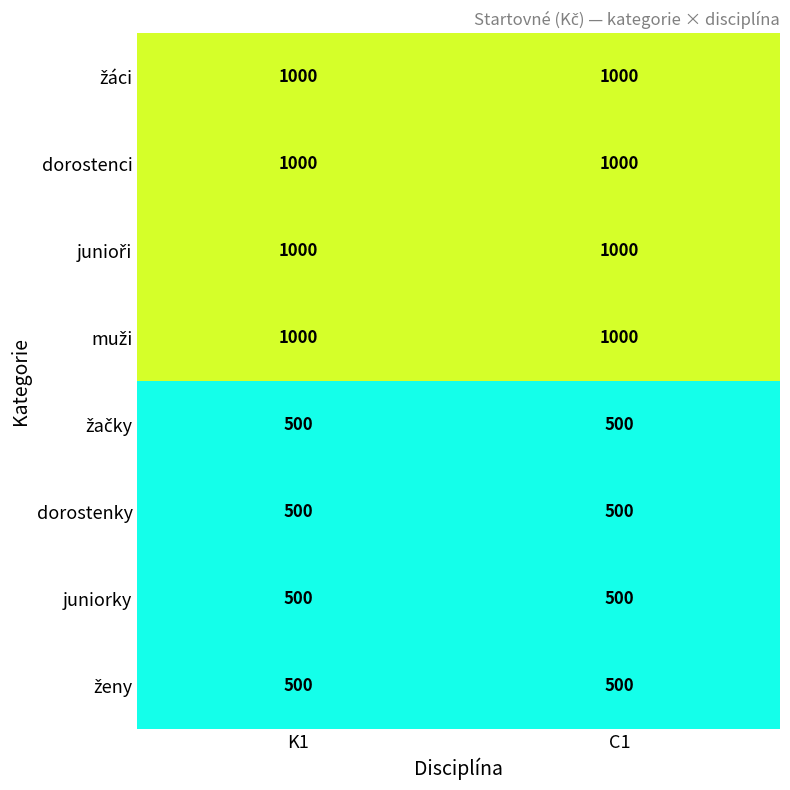

What is the difference between the highest and lowest values at C1?

500